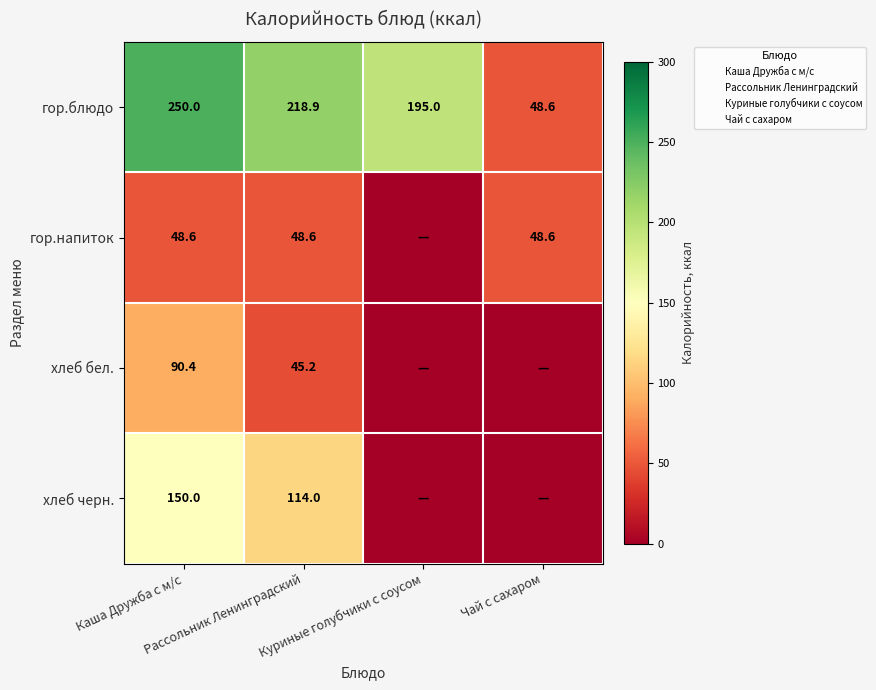

Is the value of хлеб бел. at Куриные голубчики с соусом greater than the value of гор.блюдо at Рассольник Ленинградский?

No